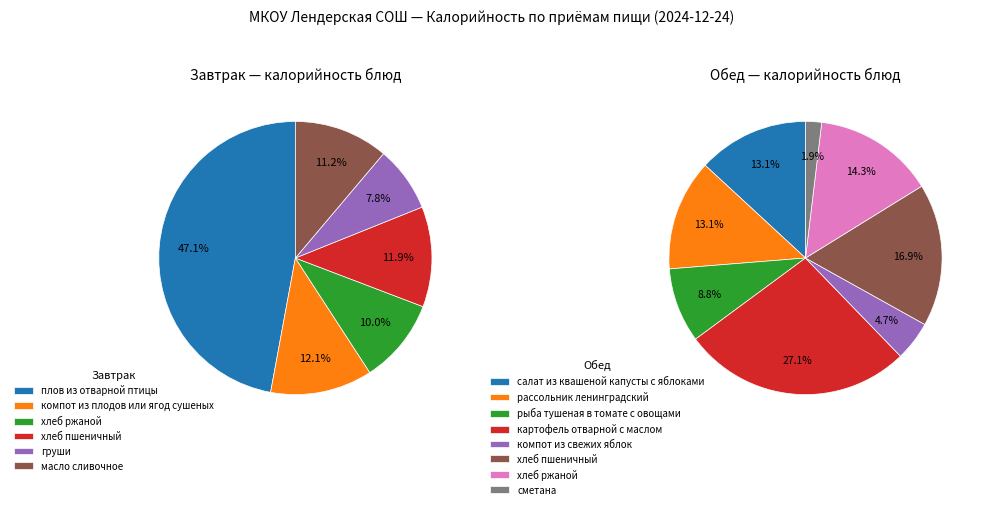

True or false: хлеб пшеничный accounts for 12% of the total.

True